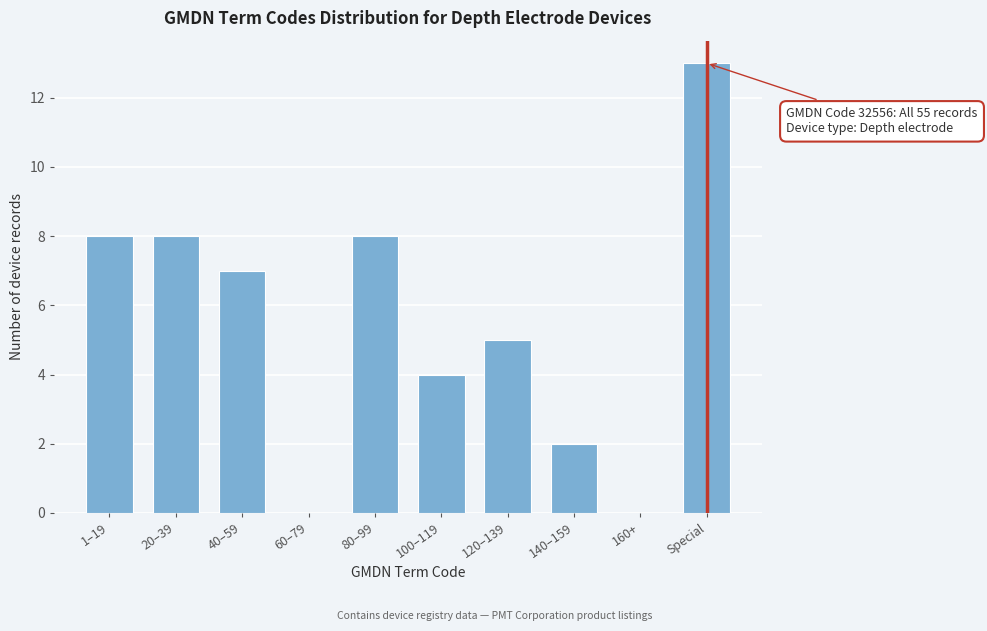

Reading right to left, what are all the values shown in this chart?

Special=13	160+=0	140–159=2	120–139=5	100–119=4	80–99=8	60–79=0	40–59=7	20–39=8	1–19=8